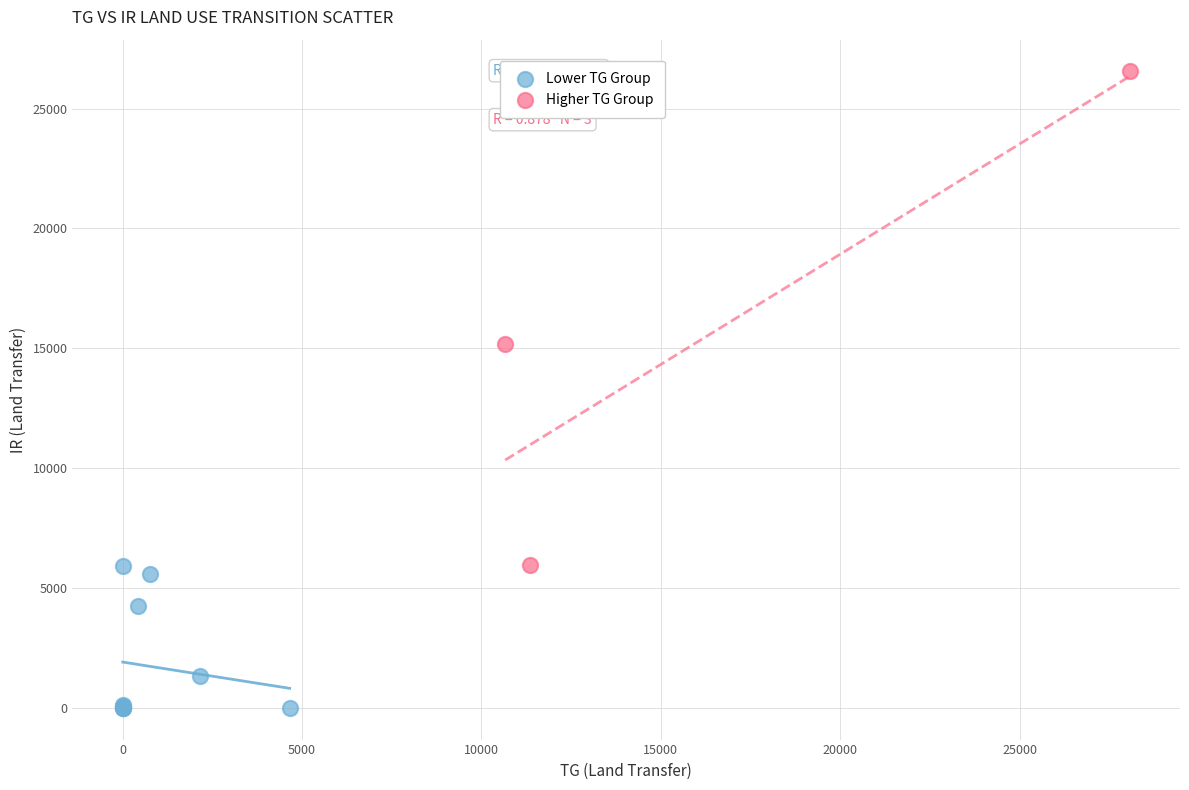

Which series has the widest spread of Y values?

Higher TG Group